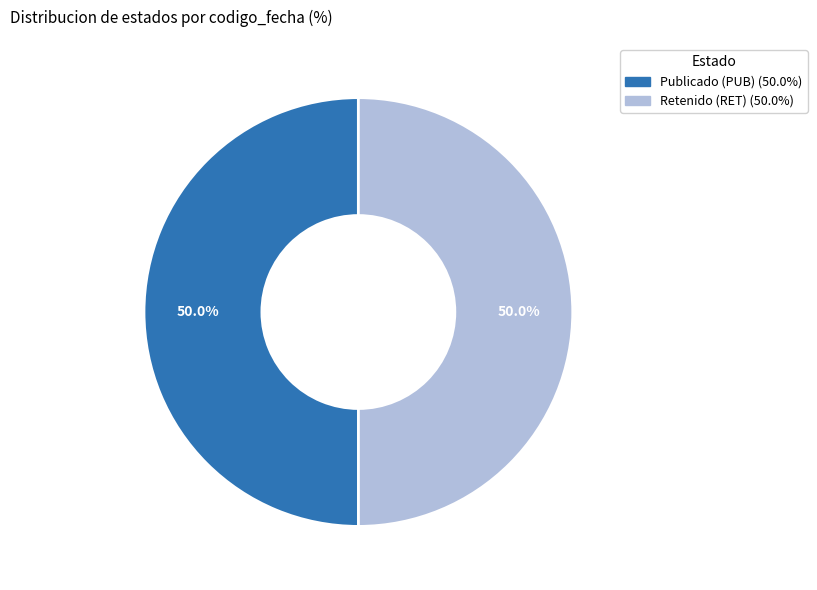

To the nearest percent, what is the average slice percentage?

50%